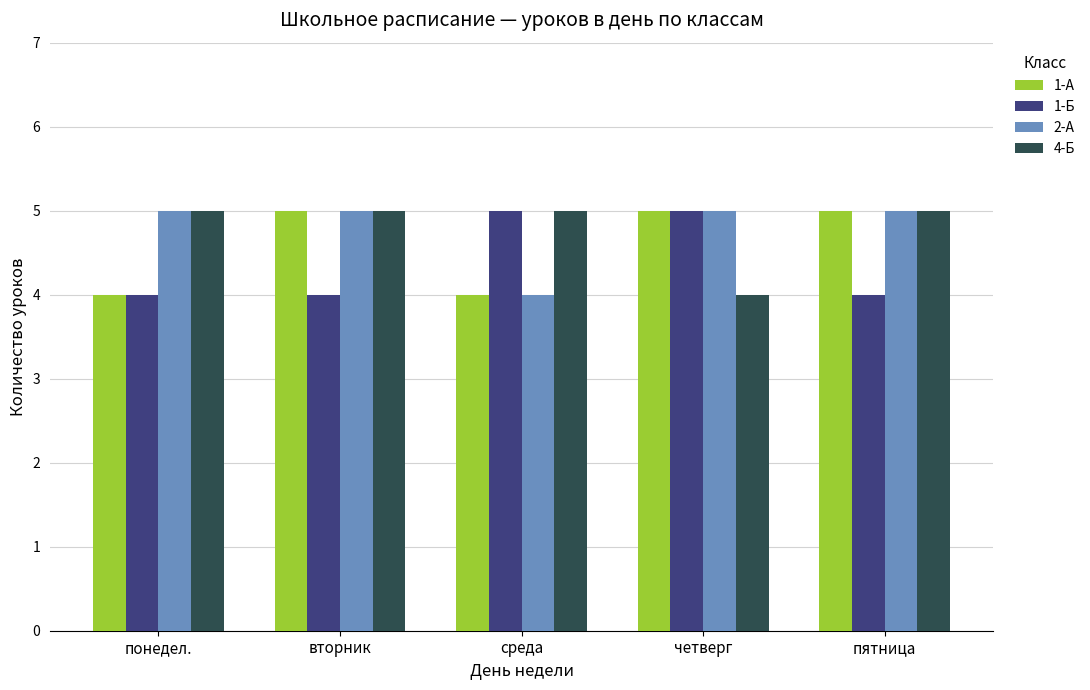

Count the number of data series in this chart.

4